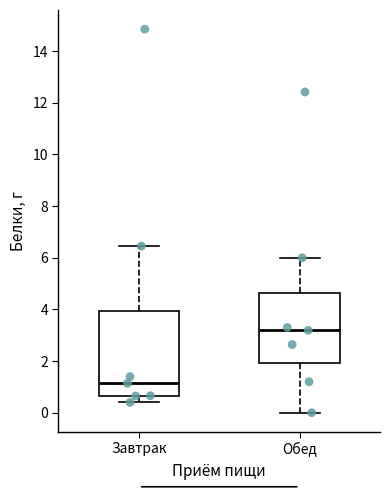

Comparing the boxes themselves (not the whiskers), which one is the tallest?

Завтрак